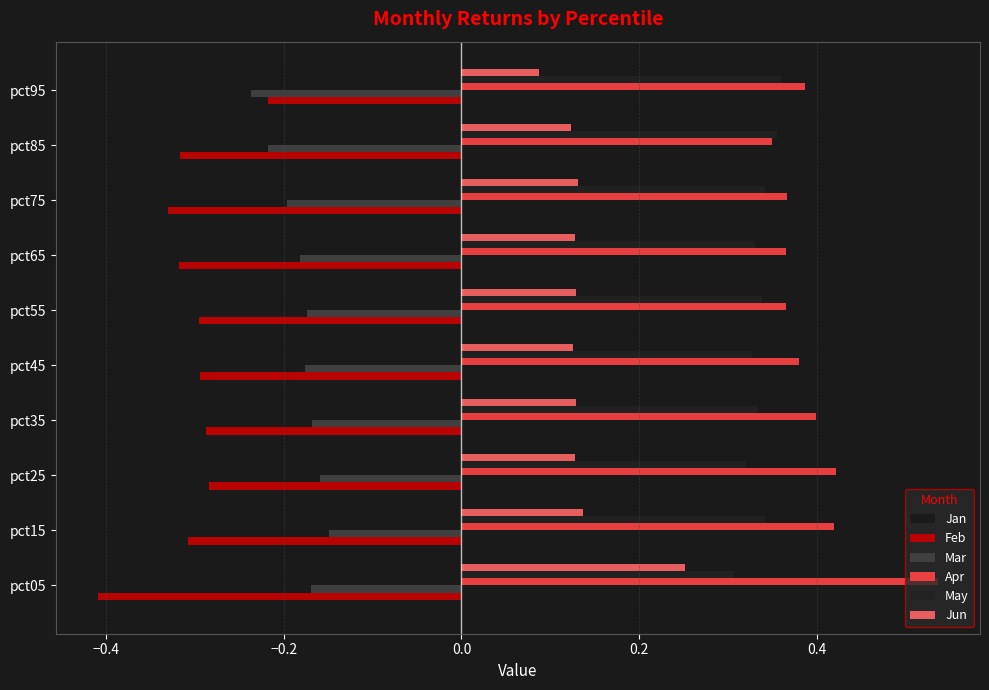

List the series in order of their peak value, lowest first.

Feb, Mar, Jun, May, Jan, Apr